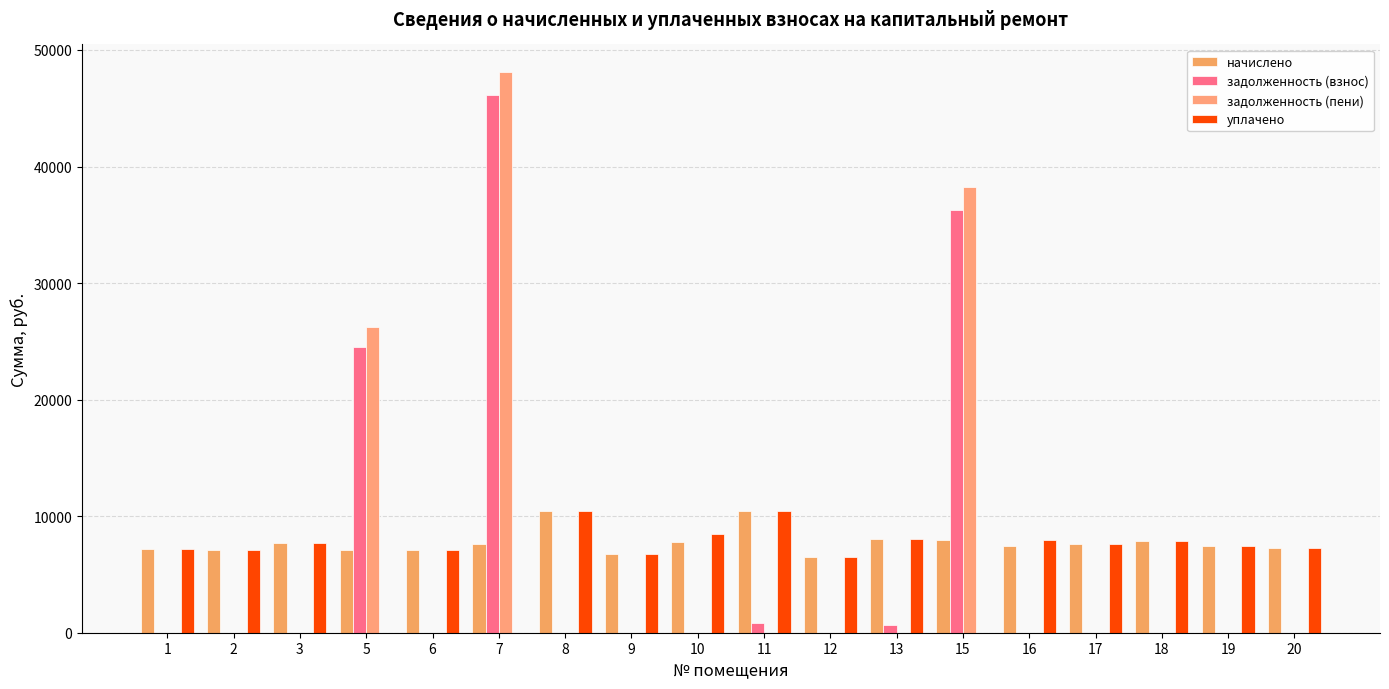

Which has a higher value, 10 or 1?

10